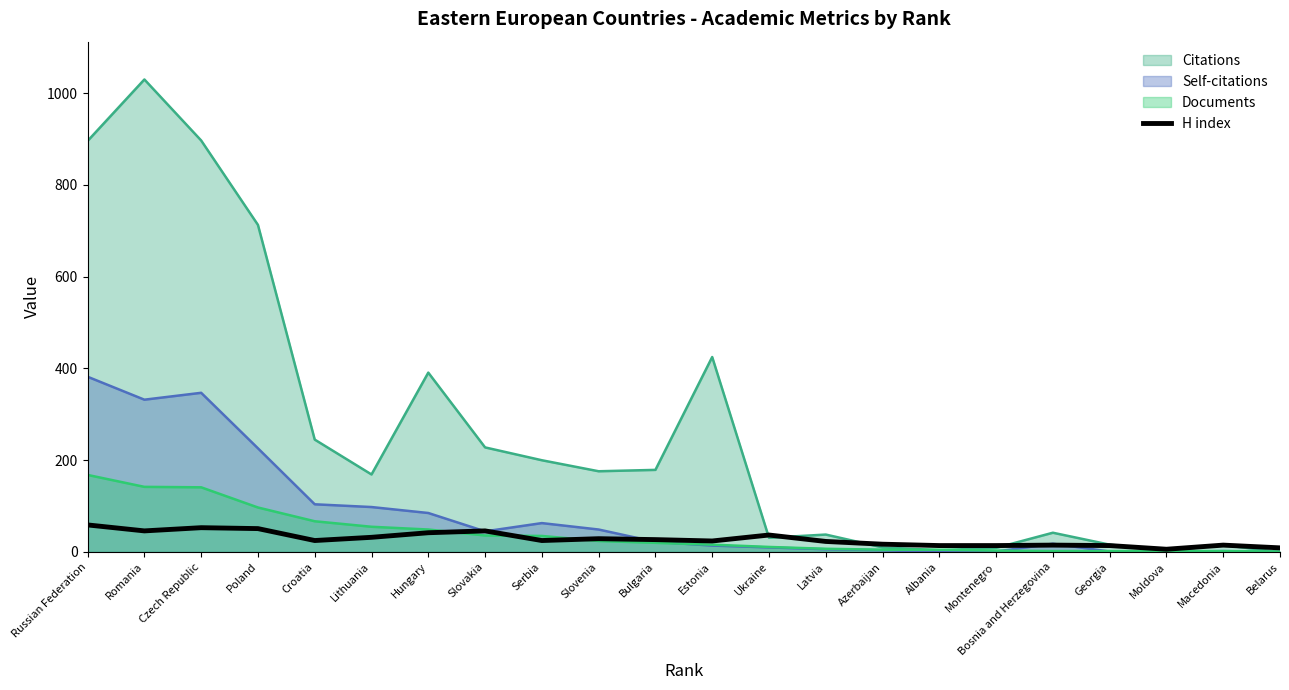

How many lines are shown in the chart?

4